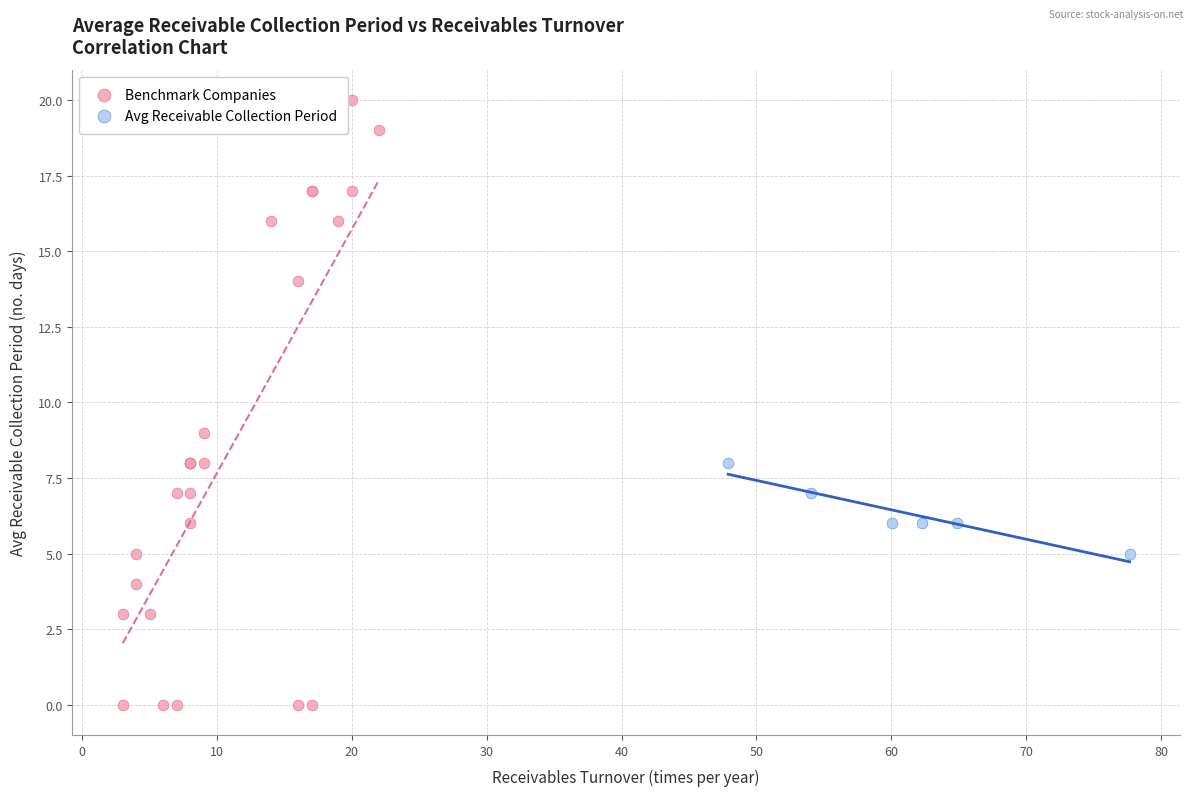

Which series reaches the maximum Y coordinate?

Benchmark Companies